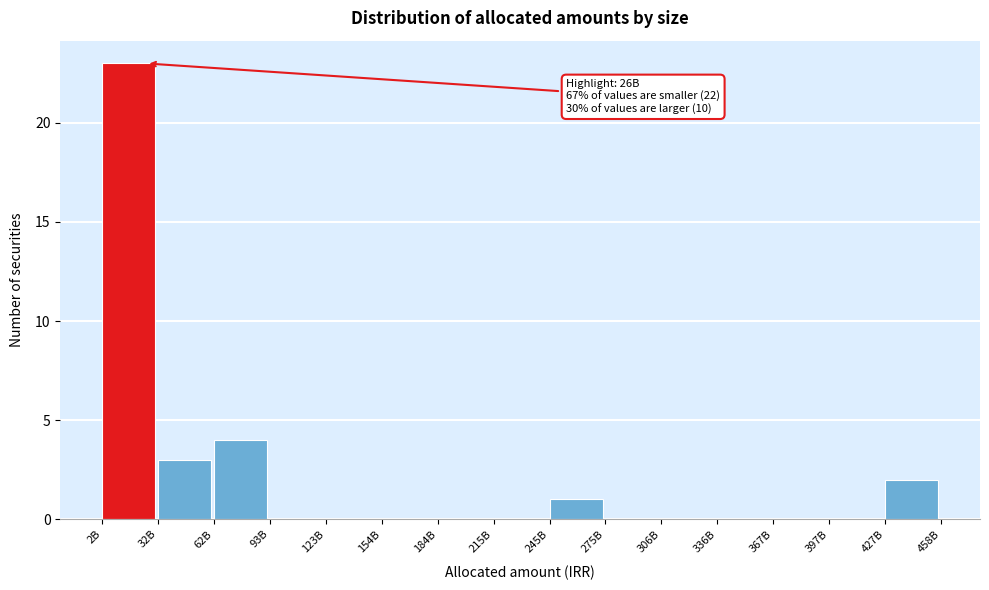

Reading right to left, transcribe all the data shown in this chart.

427B=2	397B=0	367B=0	336B=0	306B=0	275B=0	245B=1	215B=0	184B=0	154B=0	123B=0	93B=0	62B=4	32B=3	2B=23